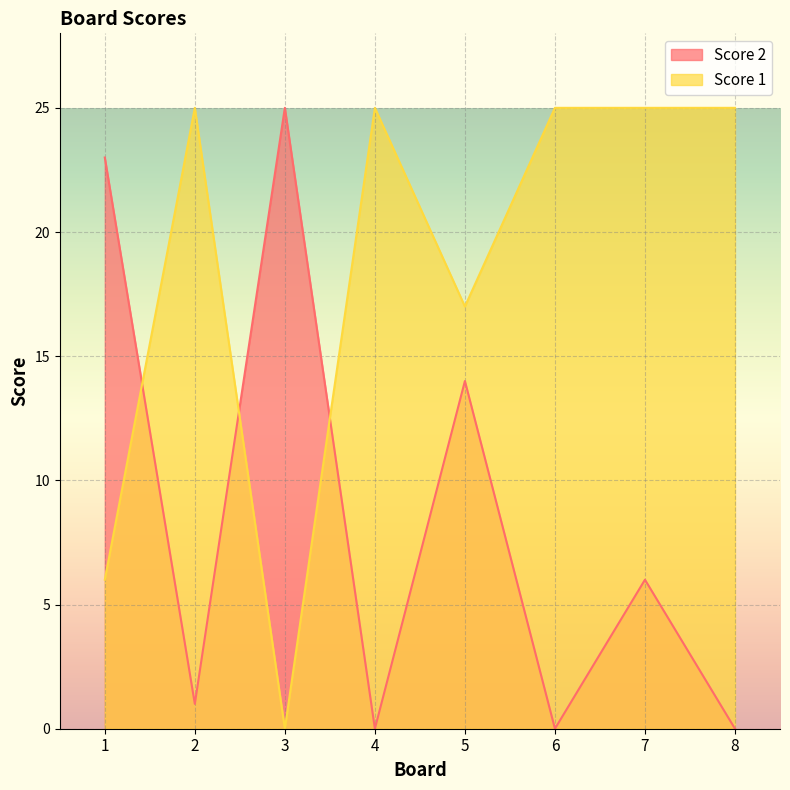

Rank the categories by Score 1 value from lowest to highest.

3, 1, 5, 2, 4, 6, 7, 8